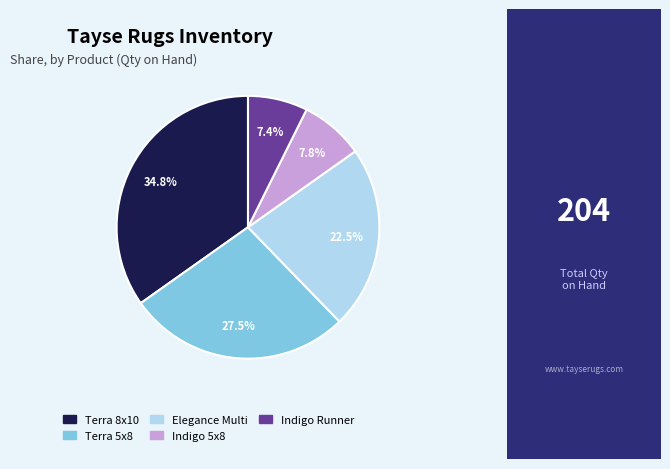

Does any single category account for the majority?

No